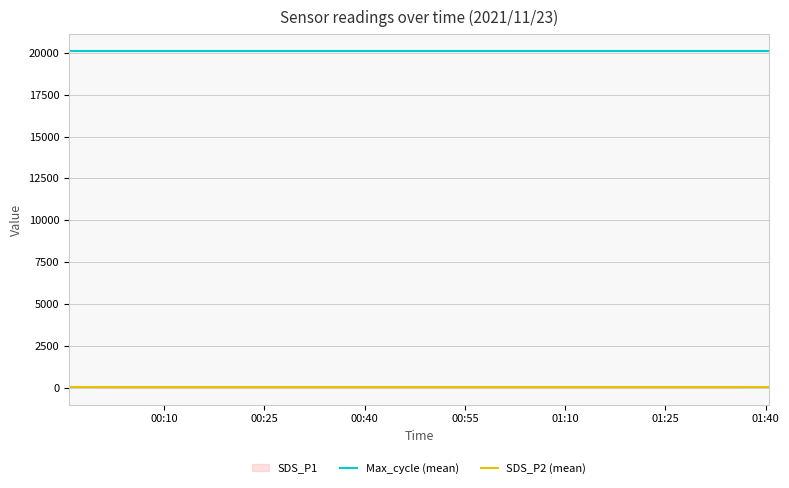

Is the value of SDS_P2 (mean) at 00:25 greater than the value of Max_cycle (mean) at 00:10?

No